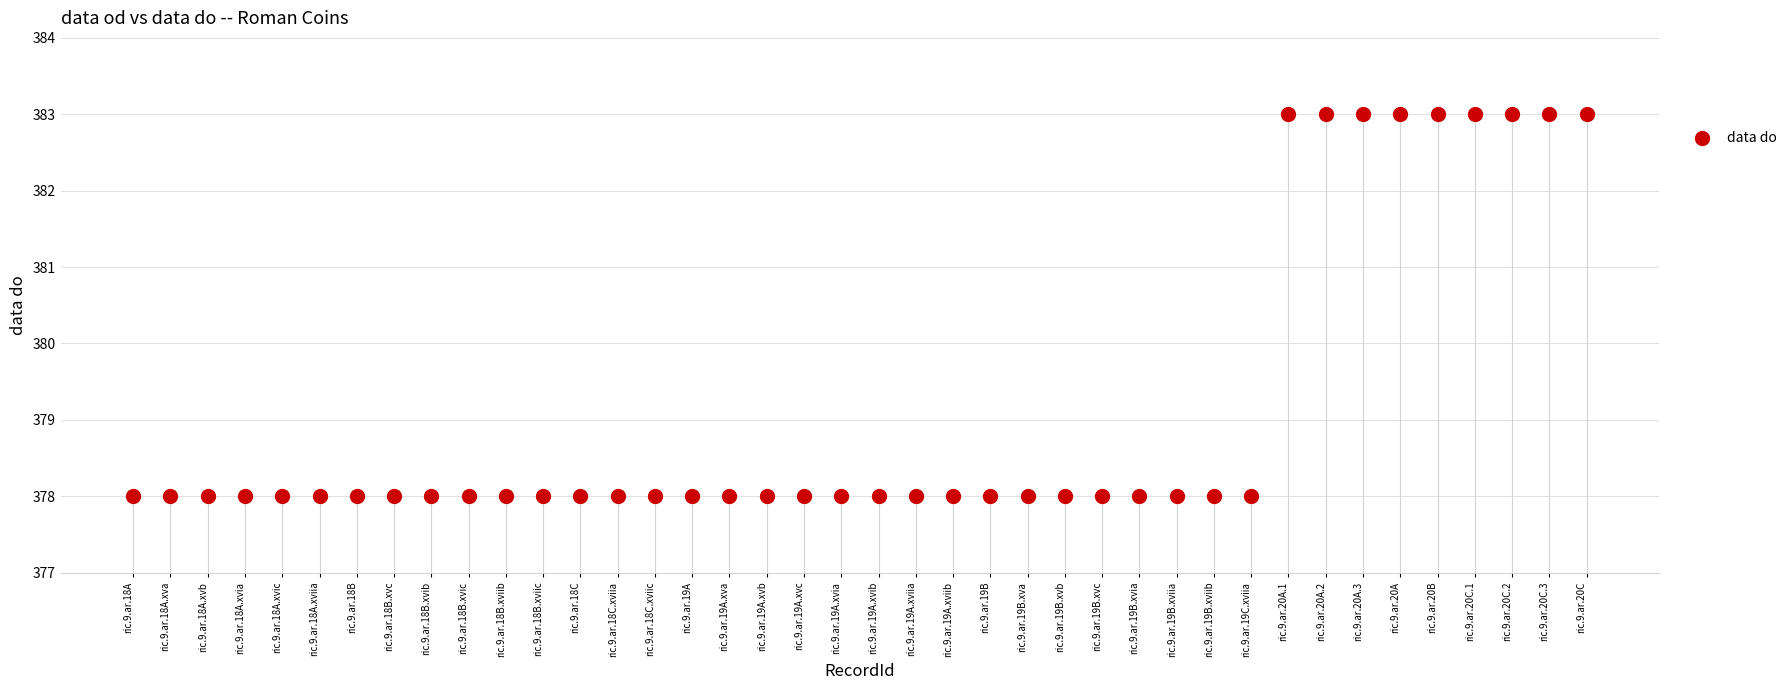

What is the range of Y values (max minus min)?

5